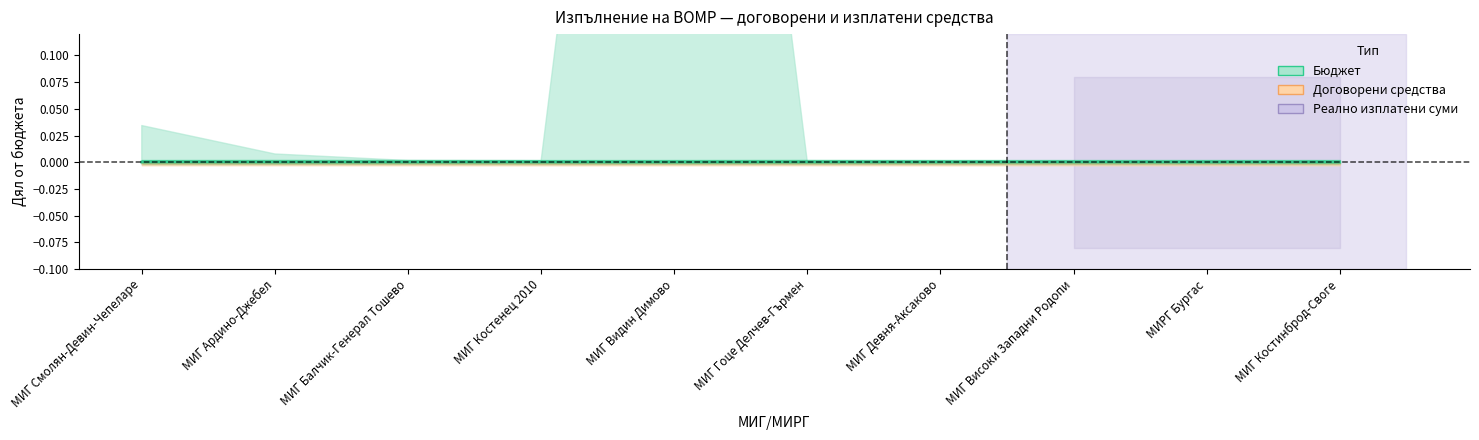

What position from the right is МИГ Девня-Аксаково?

4